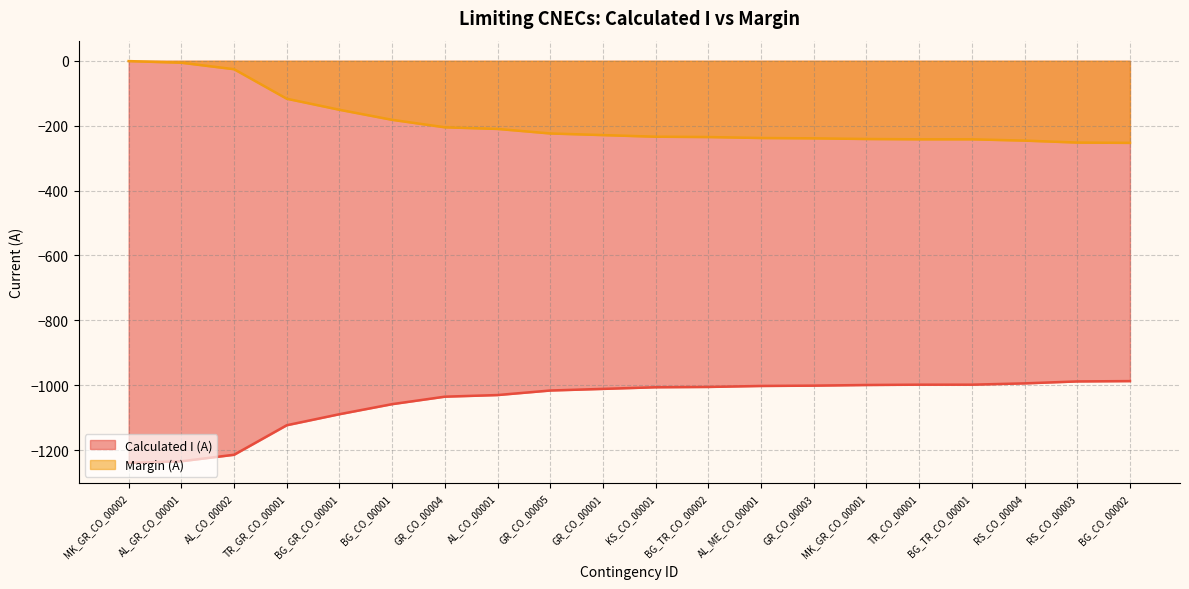

Reading left to right, list all the values displayed in this chart.

Calculated I (A): -1	-6	-26	-117	-151	-182	-205	-210	-224	-229	-234	-235	-238	-239	-241	-242	-242	-246	-252	-253
Margin (A): -1239	-1234	-1214	-1123	-1089	-1058	-1035	-1030	-1016	-1011	-1006	-1005	-1002	-1001	-999	-998	-998	-994	-988	-987